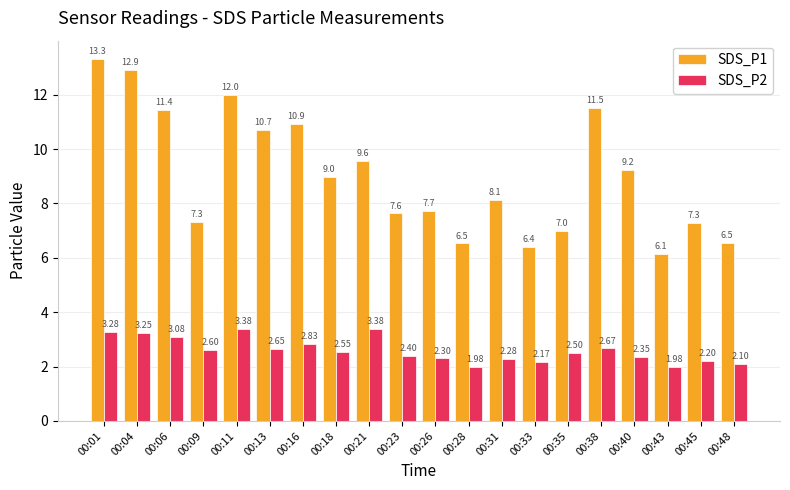

Which series has the largest total across all categories?

SDS_P1